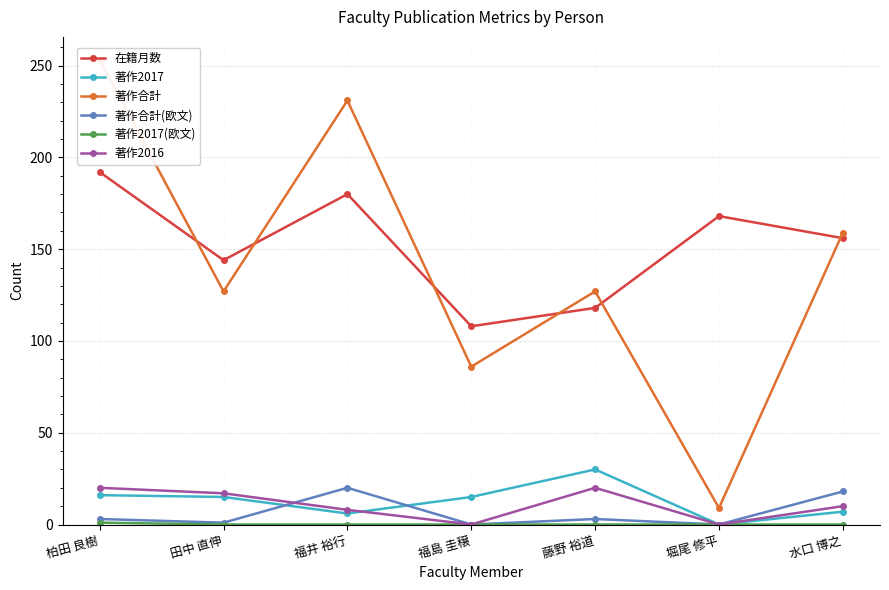

True or false: 在籍月数 has more than 0 points higher than both neighbors.

True